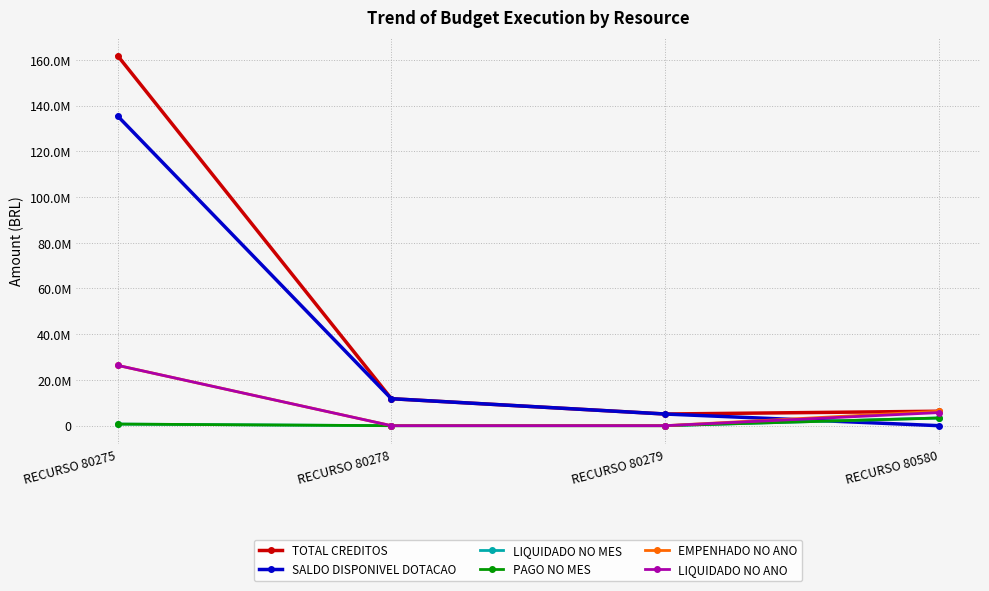

Is this an area chart (filled region under the line)?

No